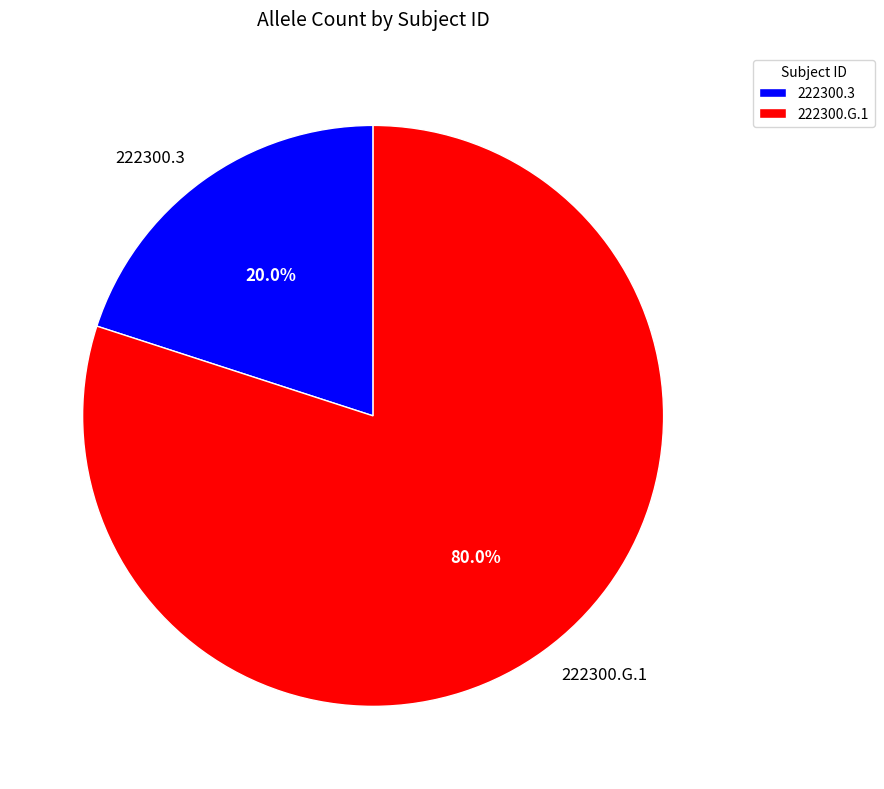

To the nearest percent, what is the average slice percentage?

50%